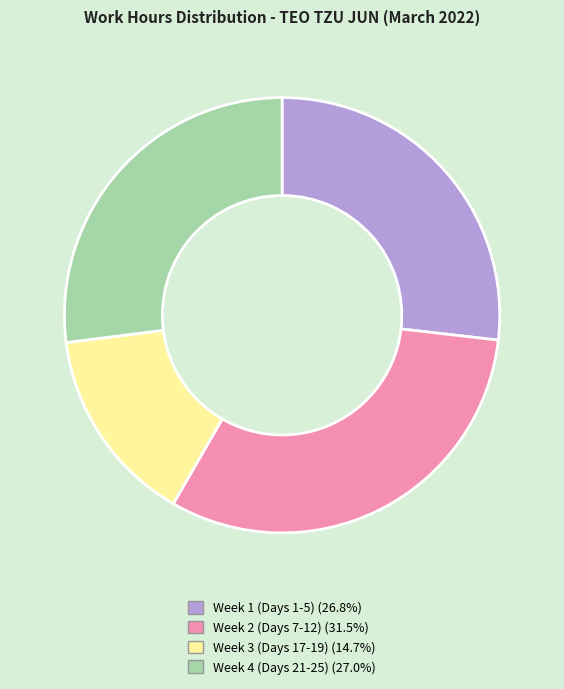

How many slices are in this pie chart?

4